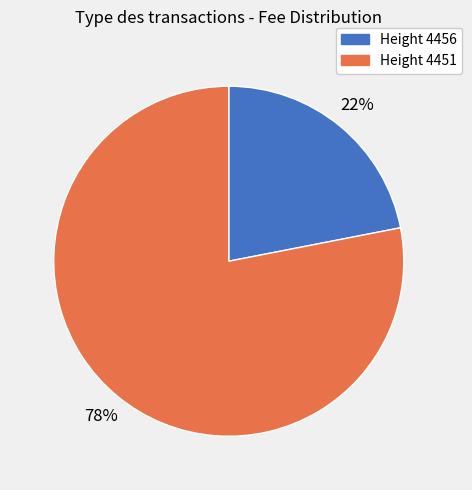

To the nearest percent, what is the average slice percentage?

50%